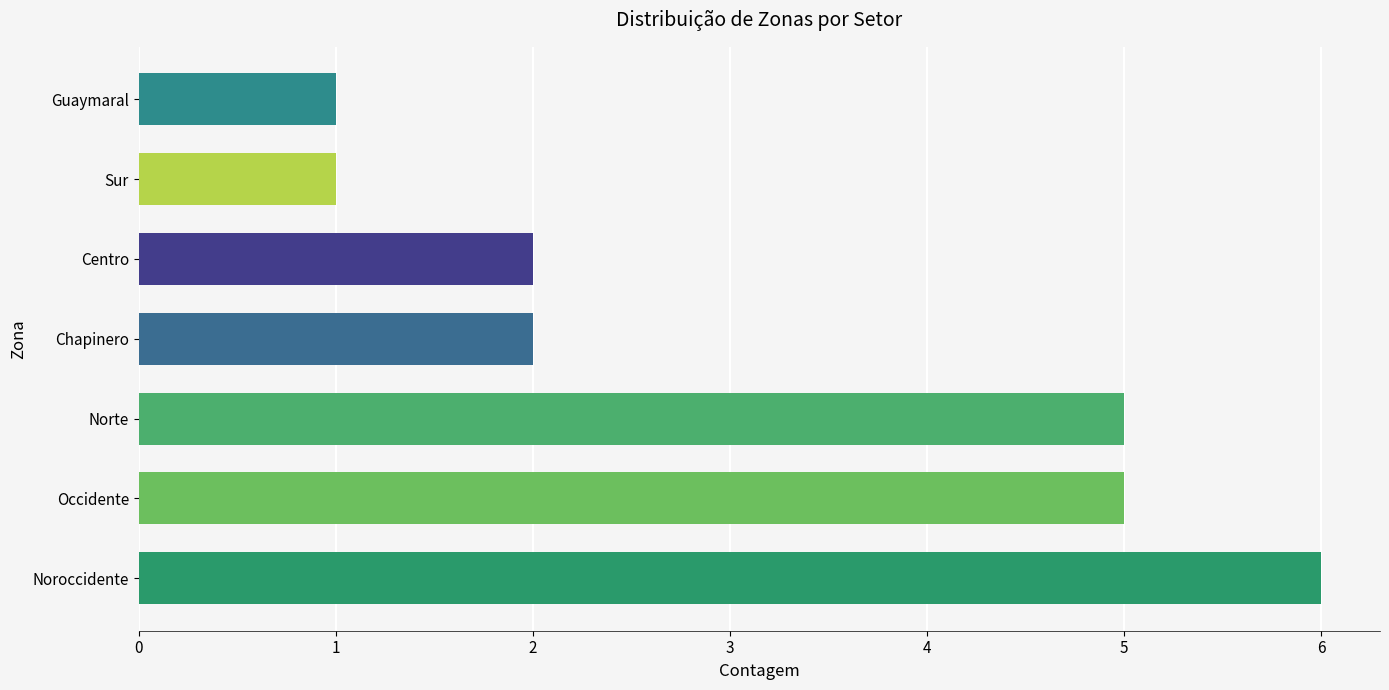

The chart shows a value of 1 at Guaymaral. True or false?

True